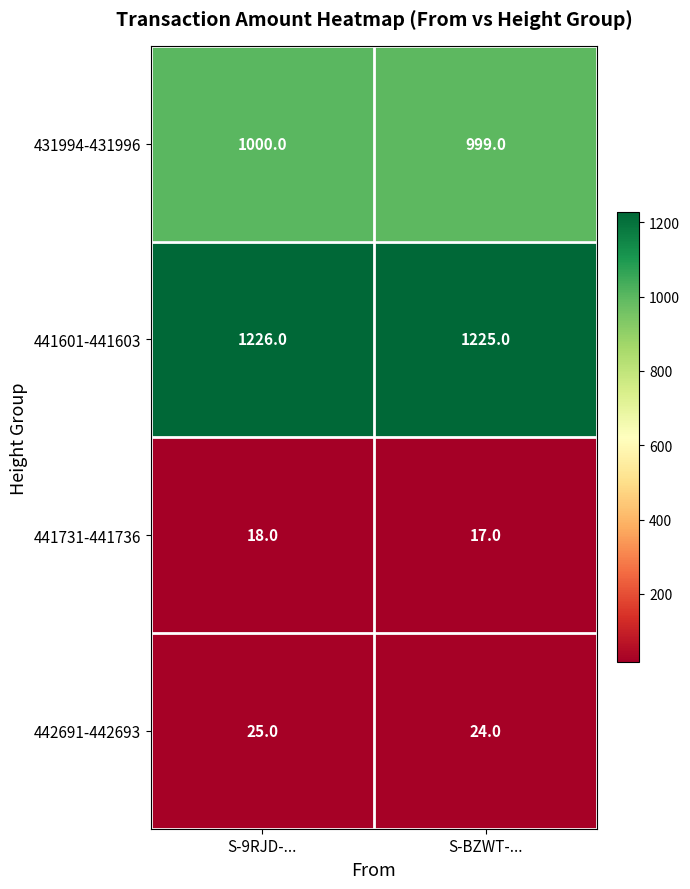

What is the spread (max minus min) of values at S-9RJD-...?

1208